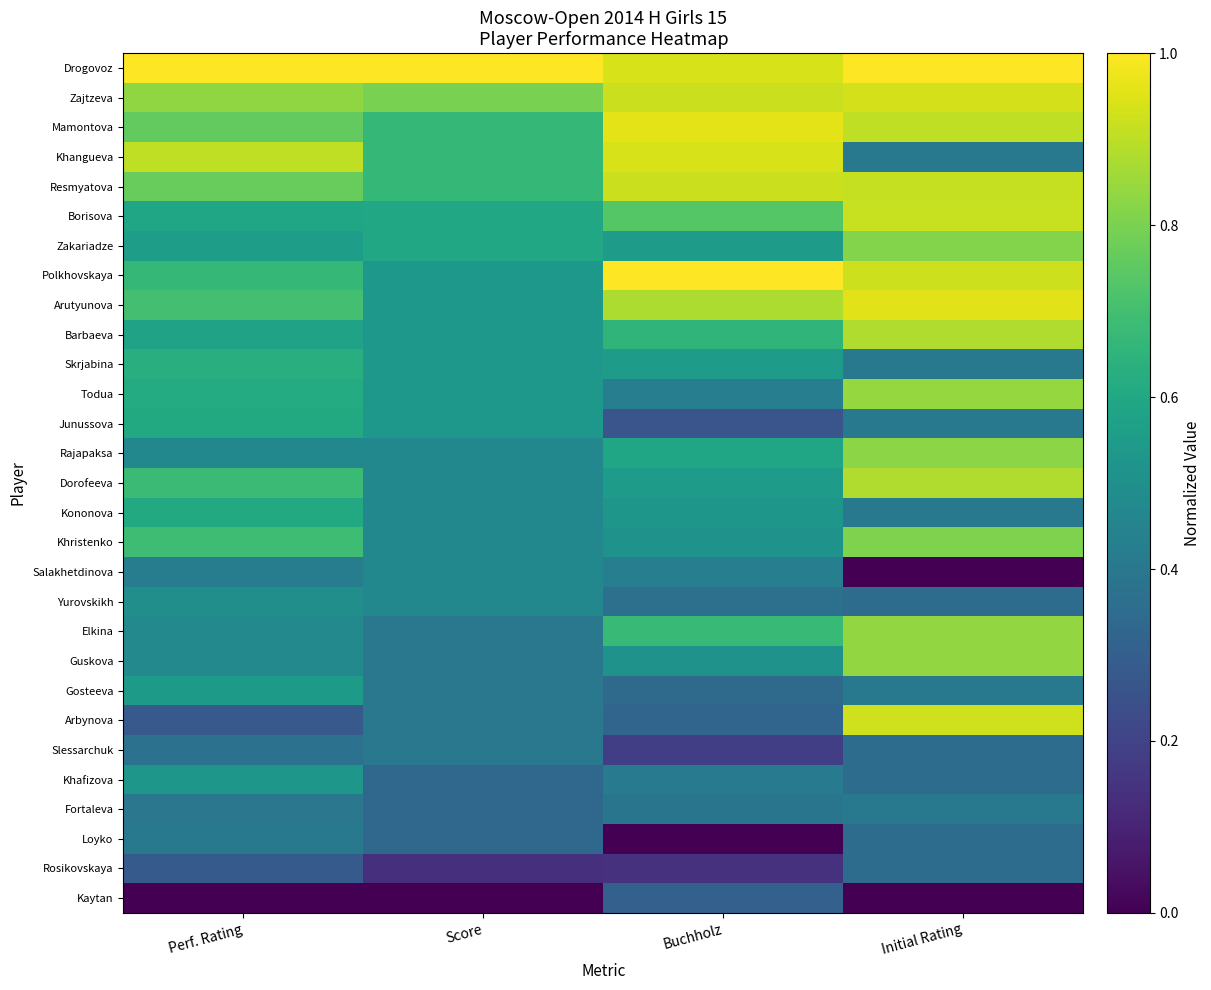

Reading right to left, list all the values displayed in this chart.

Drogovoz: Initial Rating=1.0	Buchholz=0.9	Score=1.0	Perf. Rating=1.0
Zajtzeva: Initial Rating=0.9	Buchholz=0.9	Score=0.8	Perf. Rating=0.8
Mamontova: Initial Rating=0.9	Buchholz=1.0	Score=0.7	Perf. Rating=0.8
Khangueva: Initial Rating=0.4	Buchholz=0.9	Score=0.7	Perf. Rating=0.9
Resmyatova: Initial Rating=0.9	Buchholz=0.9	Score=0.7	Perf. Rating=0.8
Borisova: Initial Rating=0.9	Buchholz=0.7	Score=0.6	Perf. Rating=0.6
Zakariadze: Initial Rating=0.8	Buchholz=0.6	Score=0.6	Perf. Rating=0.6
Polkhovskaya: Initial Rating=0.9	Buchholz=1.0	Score=0.5	Perf. Rating=0.7
Arutyunova: Initial Rating=1.0	Buchholz=0.9	Score=0.5	Perf. Rating=0.7
Barbaeva: Initial Rating=0.9	Buchholz=0.7	Score=0.5	Perf. Rating=0.6
Skrjabina: Initial Rating=0.4	Buchholz=0.6	Score=0.5	Perf. Rating=0.6
Todua: Initial Rating=0.8	Buchholz=0.4	Score=0.5	Perf. Rating=0.6
Junussova: Initial Rating=0.4	Buchholz=0.3	Score=0.5	Perf. Rating=0.6
Rajapaksa: Initial Rating=0.8	Buchholz=0.6	Score=0.5	Perf. Rating=0.5
Dorofeeva: Initial Rating=0.9	Buchholz=0.6	Score=0.5	Perf. Rating=0.7
Kononova: Initial Rating=0.4	Buchholz=0.5	Score=0.5	Perf. Rating=0.6
Khristenko: Initial Rating=0.8	Buchholz=0.5	Score=0.5	Perf. Rating=0.7
Salakhetdinova: Initial Rating=0.0	Buchholz=0.4	Score=0.5	Perf. Rating=0.4
Yurovskikh: Initial Rating=0.4	Buchholz=0.4	Score=0.5	Perf. Rating=0.5
Elkina: Initial Rating=0.8	Buchholz=0.7	Score=0.4	Perf. Rating=0.5
Guskova: Initial Rating=0.8	Buchholz=0.5	Score=0.4	Perf. Rating=0.5
Gosteeva: Initial Rating=0.4	Buchholz=0.3	Score=0.4	Perf. Rating=0.5
Arbynova: Initial Rating=0.9	Buchholz=0.3	Score=0.4	Perf. Rating=0.3
Slessarchuk: Initial Rating=0.4	Buchholz=0.2	Score=0.4	Perf. Rating=0.4
Khafizova: Initial Rating=0.4	Buchholz=0.4	Score=0.3	Perf. Rating=0.5
Fortaleva: Initial Rating=0.4	Buchholz=0.4	Score=0.3	Perf. Rating=0.4
Loyko: Initial Rating=0.4	Buchholz=0.0	Score=0.3	Perf. Rating=0.4
Rosikovskaya: Initial Rating=0.4	Buchholz=0.1	Score=0.1	Perf. Rating=0.3
Kaytan: Initial Rating=0.0	Buchholz=0.3	Score=0.0	Perf. Rating=0.0